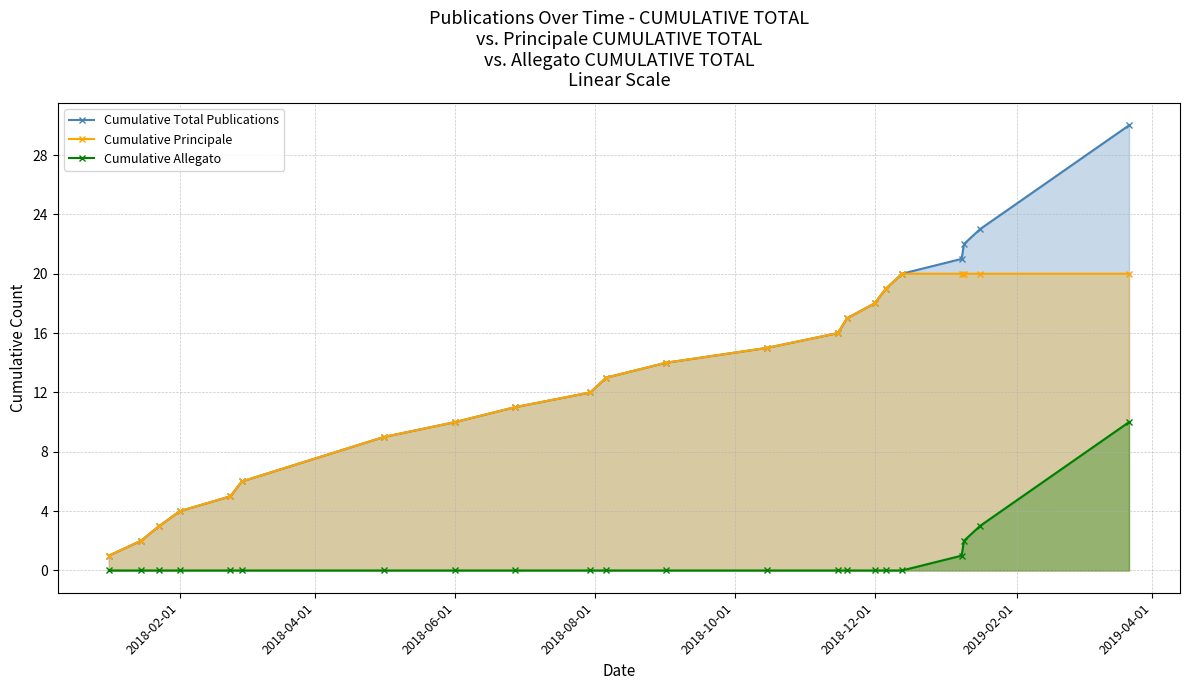

Which series has the widest spread of values?

Cumulative Total Publications